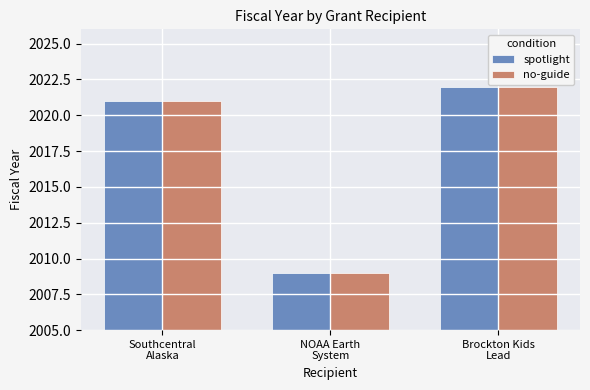

What is the difference between the maximum and minimum values in the no-guide series?

13